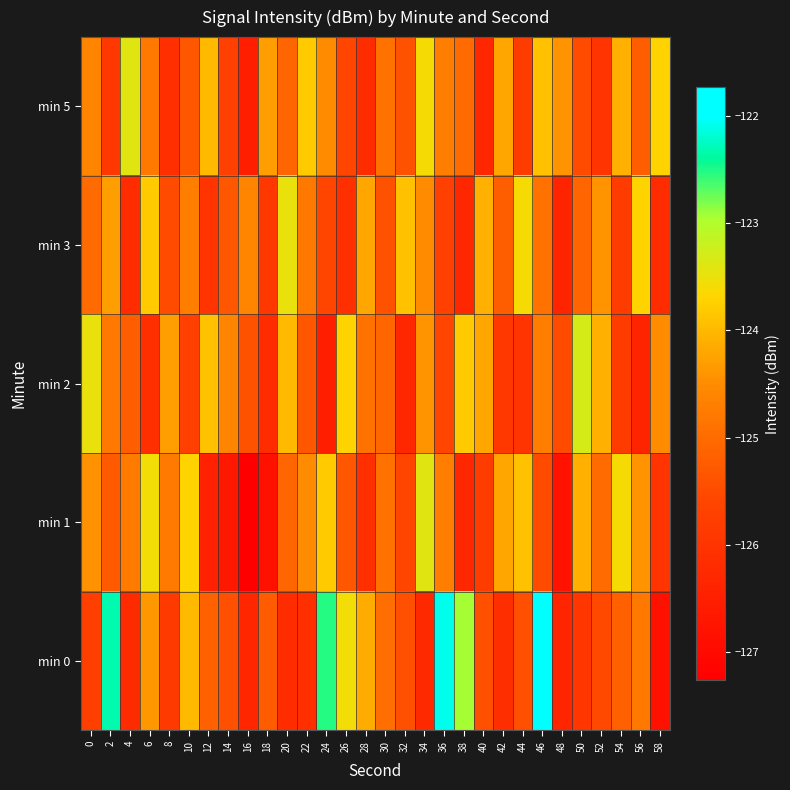

Reading left to right, what are all the values shown in this chart?

min 0: 0=-125.7	2=-122.3	4=-126.2	6=-124.4	8=-125.8	10=-124.0	12=-125.1	14=-125.4	16=-126.3	18=-125.3	20=-126.2	22=-126.1	24=-122.5	26=-123.6	28=-124.1	30=-125.0	32=-125.4	34=-126.3	36=-122.1	38=-122.9	40=-125.4	42=-126.1	44=-125.4	46=-121.7	48=-126.3	50=-126.0	52=-125.5	54=-125.2	56=-124.8	58=-126.9
min 1: 0=-124.4	2=-125.3	4=-124.7	6=-123.6	8=-124.8	10=-123.7	12=-126.5	14=-126.7	16=-127.3	18=-126.9	20=-125.1	22=-124.5	24=-123.8	26=-125.3	28=-126.1	30=-124.9	32=-125.6	34=-123.4	36=-124.7	38=-126.3	40=-125.8	42=-124.2	44=-123.9	46=-125.5	48=-126.8	50=-124.1	52=-125.0	54=-123.6	56=-124.4	58=-126.0
min 2: 0=-123.5	2=-124.8	4=-125.2	6=-126.1	8=-124.3	10=-125.7	12=-123.9	14=-124.6	16=-125.4	18=-126.2	20=-124.0	22=-125.3	24=-126.5	26=-123.7	28=-124.9	30=-125.1	32=-126.3	34=-124.4	36=-125.6	38=-123.8	40=-124.2	42=-125.9	44=-126.0	46=-124.7	48=-125.5	50=-123.3	52=-124.1	54=-125.8	56=-126.4	58=-124.5
min 3: 0=-125.0	2=-124.3	4=-126.2	6=-123.8	8=-125.5	10=-124.7	12=-126.0	14=-125.3	16=-124.6	18=-125.9	20=-123.5	22=-124.8	24=-125.6	26=-126.1	28=-124.2	30=-125.4	32=-123.9	34=-124.5	36=-125.7	38=-126.3	40=-124.1	42=-125.2	44=-123.6	46=-124.9	48=-126.4	50=-125.1	52=-124.4	54=-125.8	56=-123.7	58=-126.2
min 5: 0=-124.6	2=-125.9	4=-123.4	6=-124.8	8=-126.1	10=-125.3	12=-124.0	14=-125.7	16=-126.5	18=-124.3	20=-125.1	22=-123.8	24=-124.5	26=-125.6	28=-126.2	30=-124.9	32=-125.4	34=-123.6	36=-124.7	38=-125.0	40=-126.3	42=-124.2	44=-125.8	46=-123.9	48=-124.4	50=-125.5	52=-126.0	54=-124.1	56=-125.2	58=-123.7